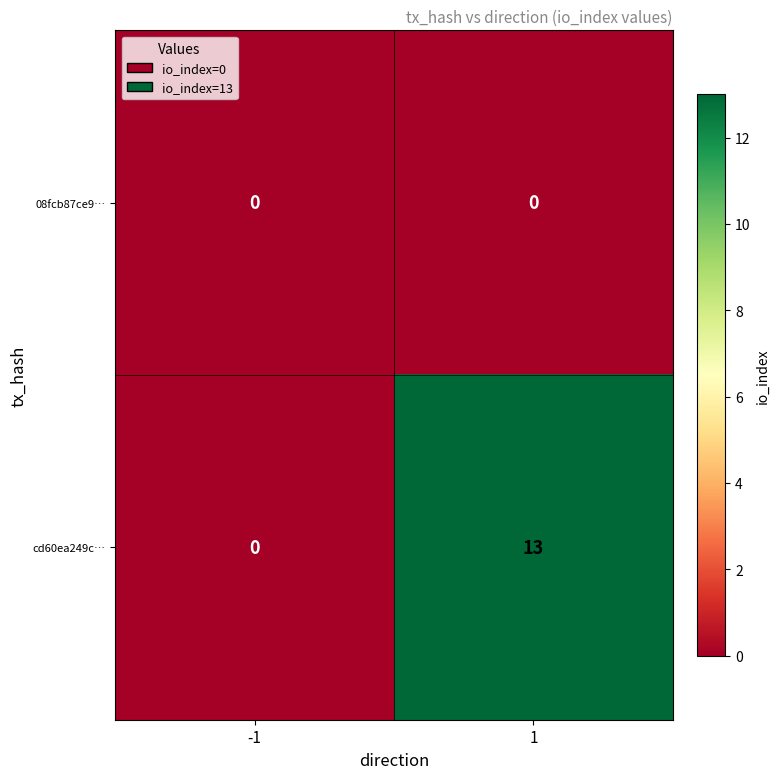

How many distinct data groups are displayed?

2